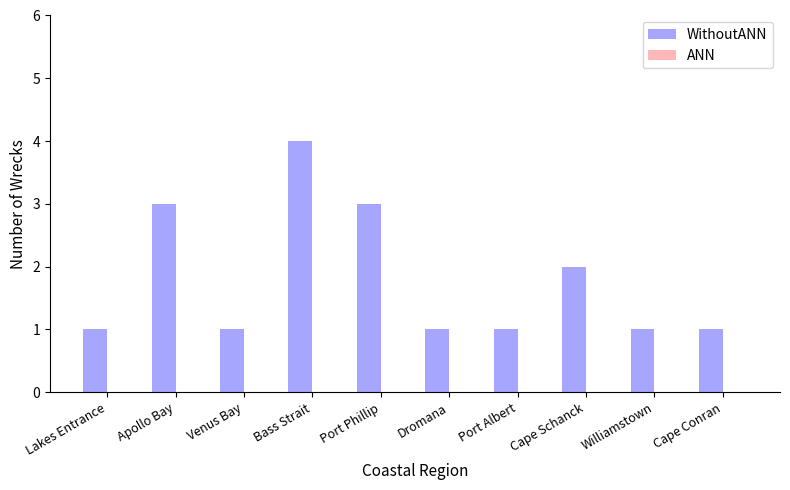

How many bars are there in total?

10